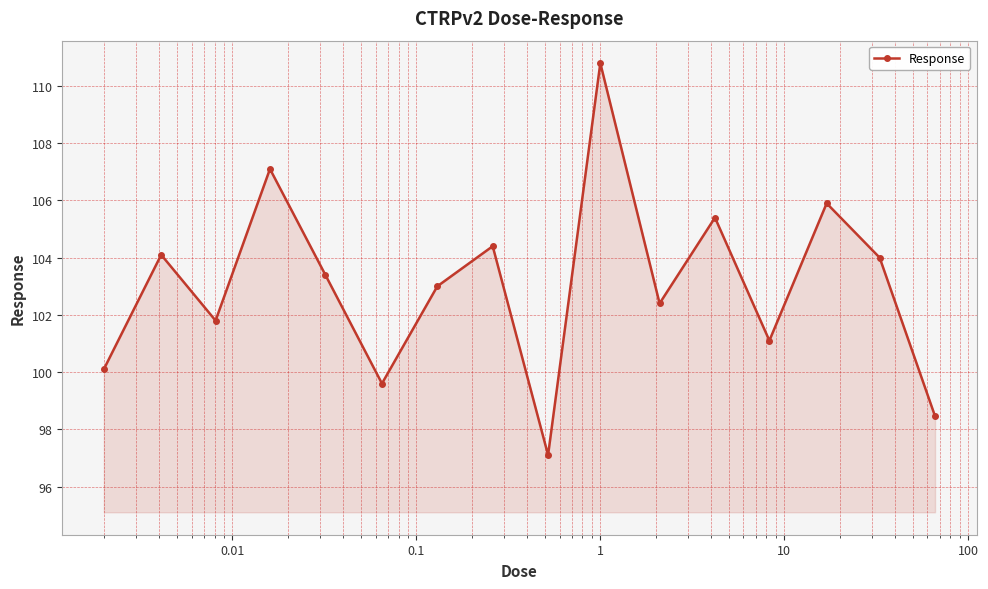

Reading left to right, extract all data points from this chart.

100.1	104.1	101.8	107.1	103.4	99.6	103.0	104.4	97.1	110.8	102.4	105.4	101.1	105.9	104.0	98.5